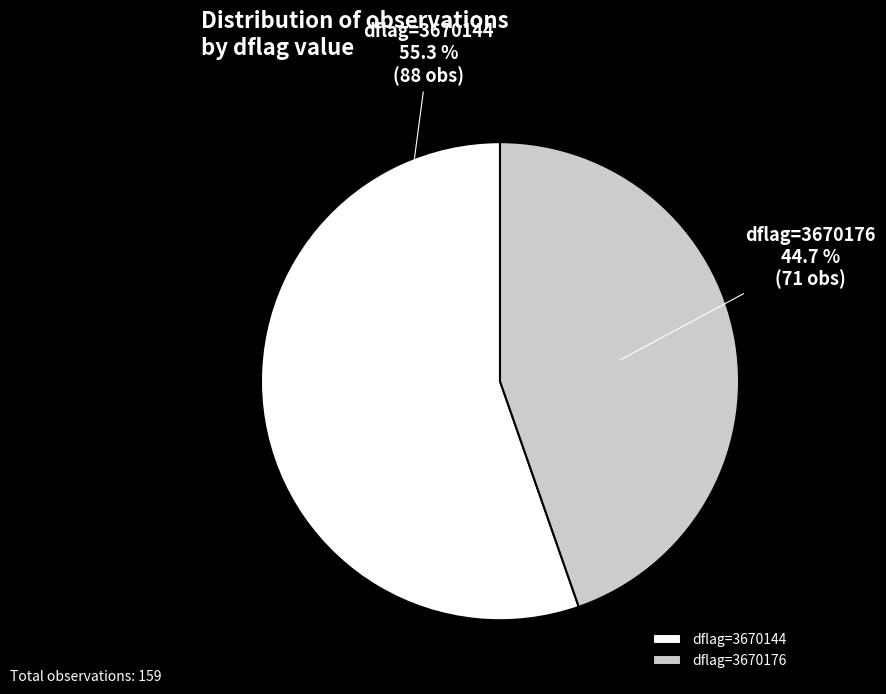

Which slice is the smallest?

dflag=3670176